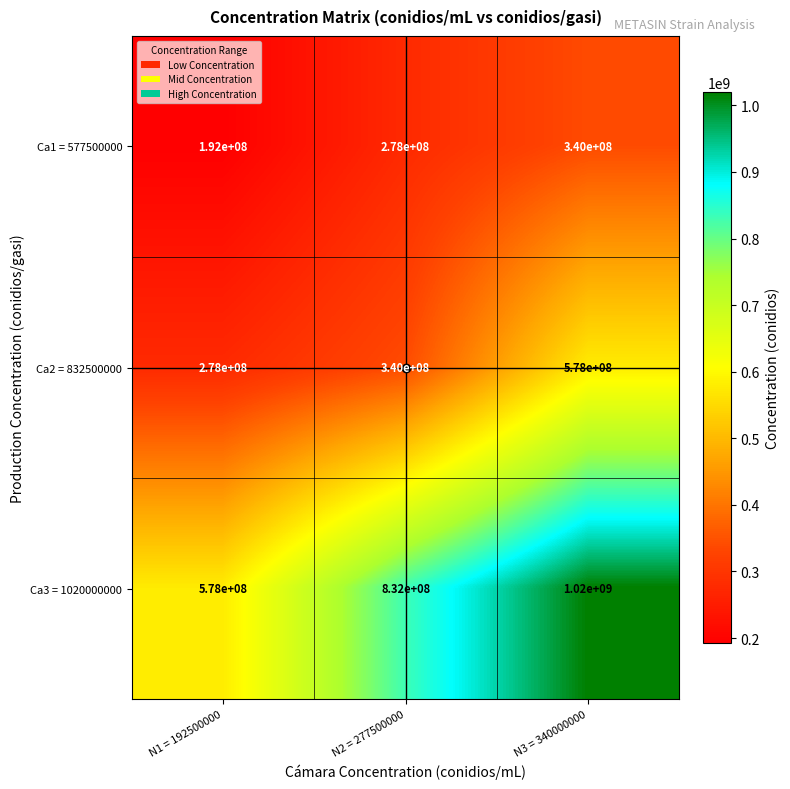

What is the maximum value shown in the chart?

1020000000